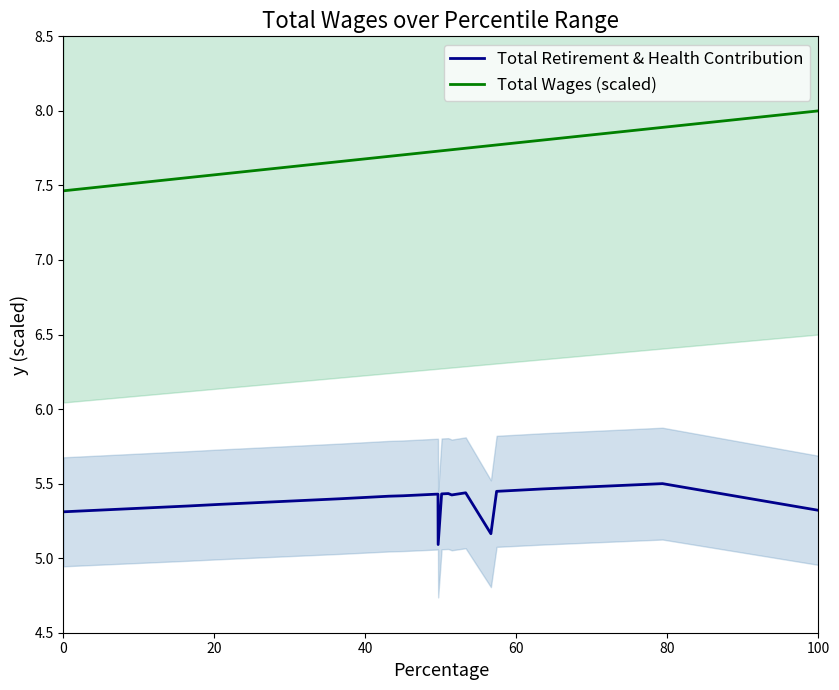

What is the minimum value for Total Wages (scaled)?

7.5